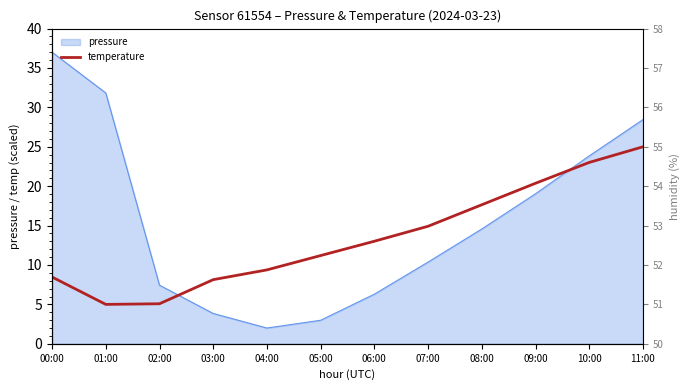

What is the label of the 3rd point from the right?

09:00